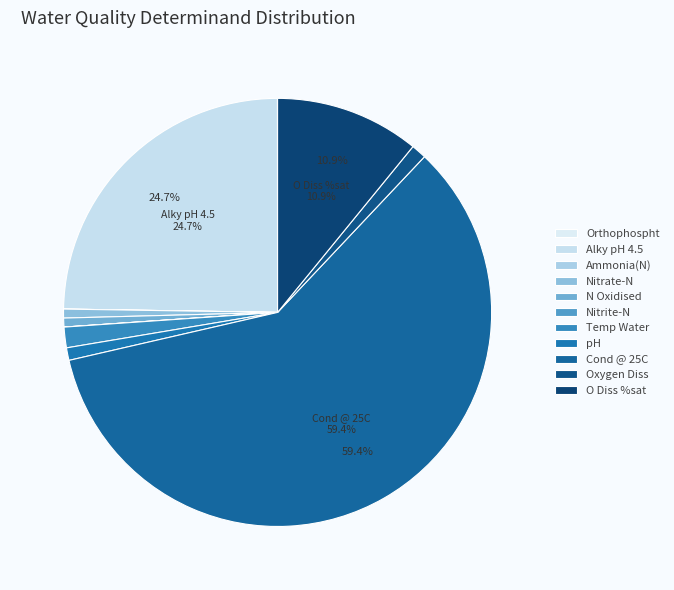

The pH slice represents 1% of the pie. True or false?

True